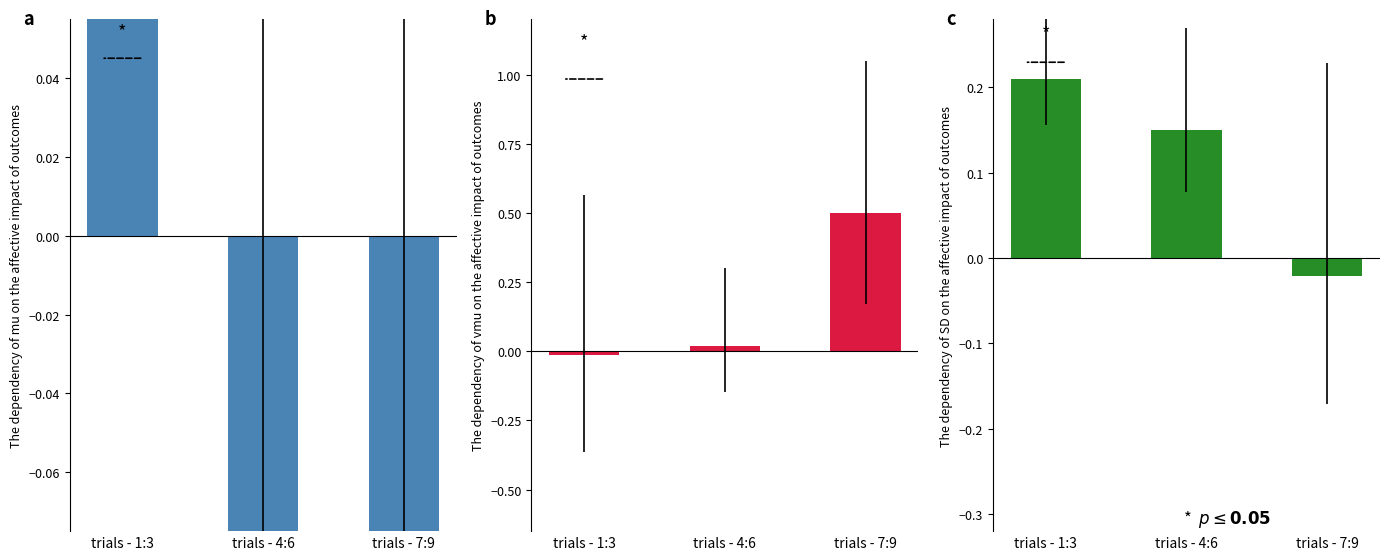

Reading left to right, list all the values displayed in this chart.

a: 0.2	-0.1	-0.2
b: -0.0	0.0	0.5
c: 0.2	0.1	-0.0